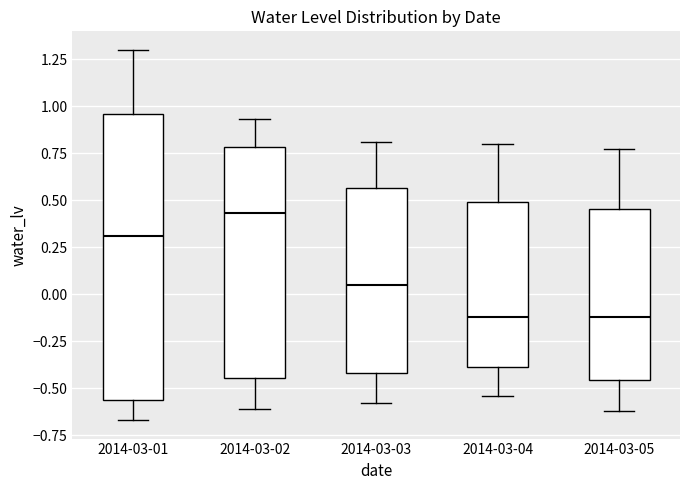

Which box is the tallest, from its lower edge to its upper edge?

2014-03-01